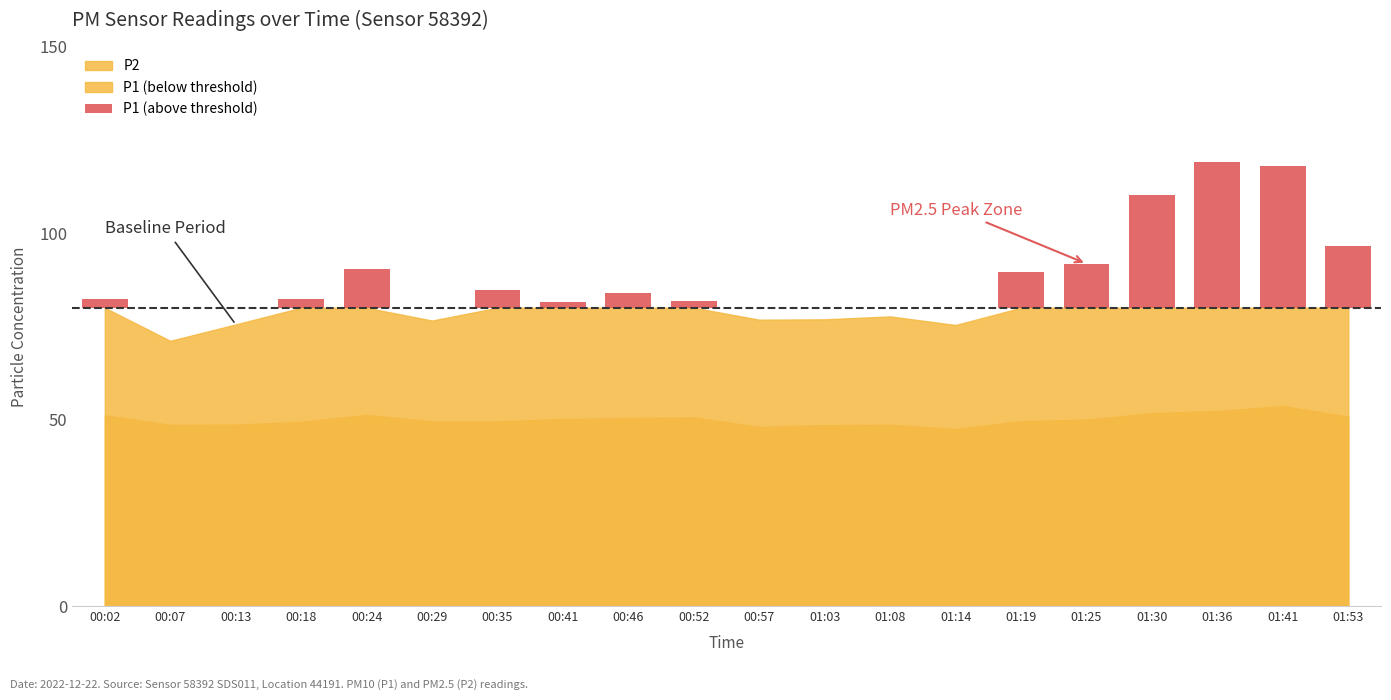

What position from the left is 00:02?

1